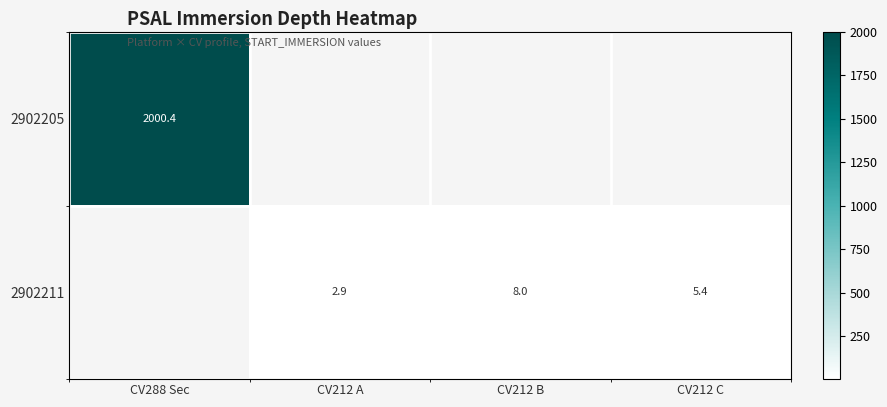

Where does the 2902211 series first go above 2?

CV212 A